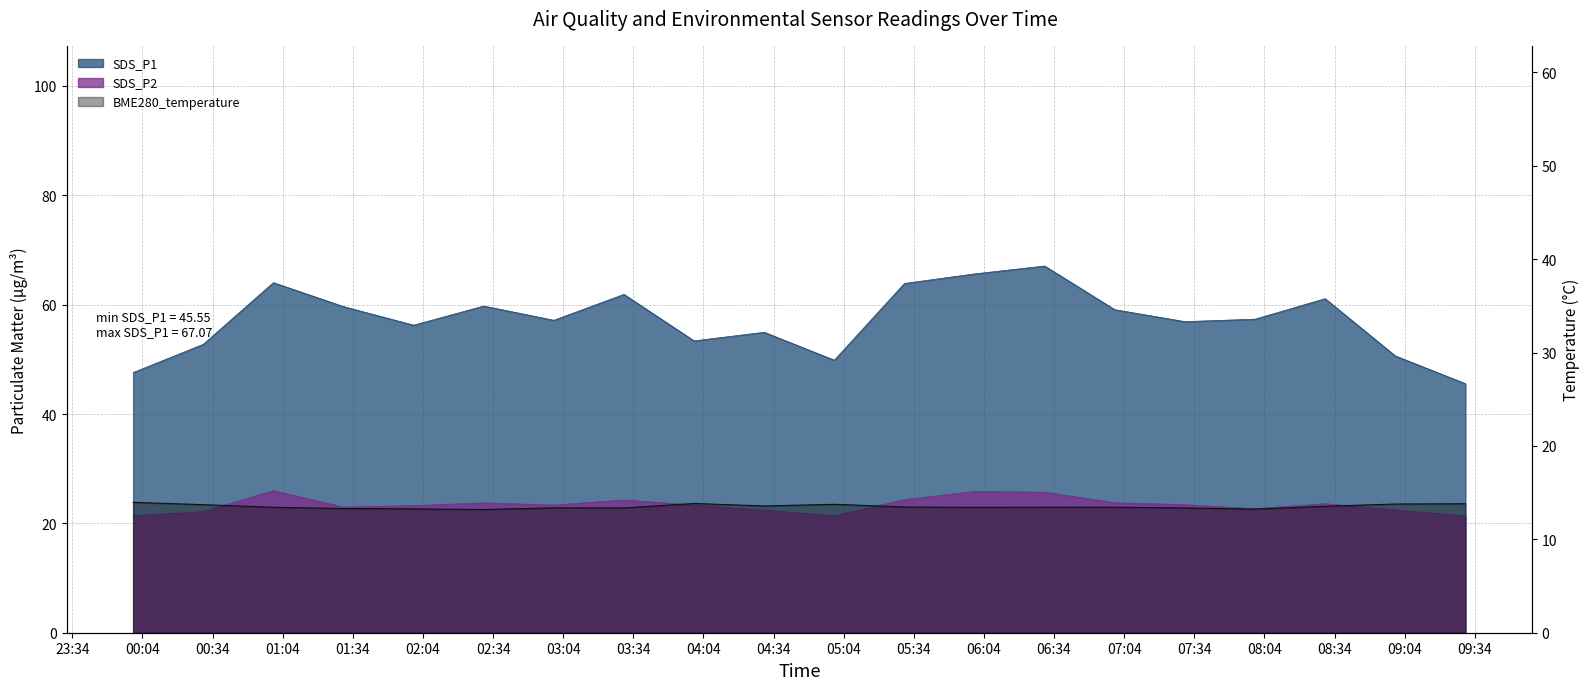

The value of BME280_temperature at 2021/08/21 01:30 is 13.3. True or false?

True